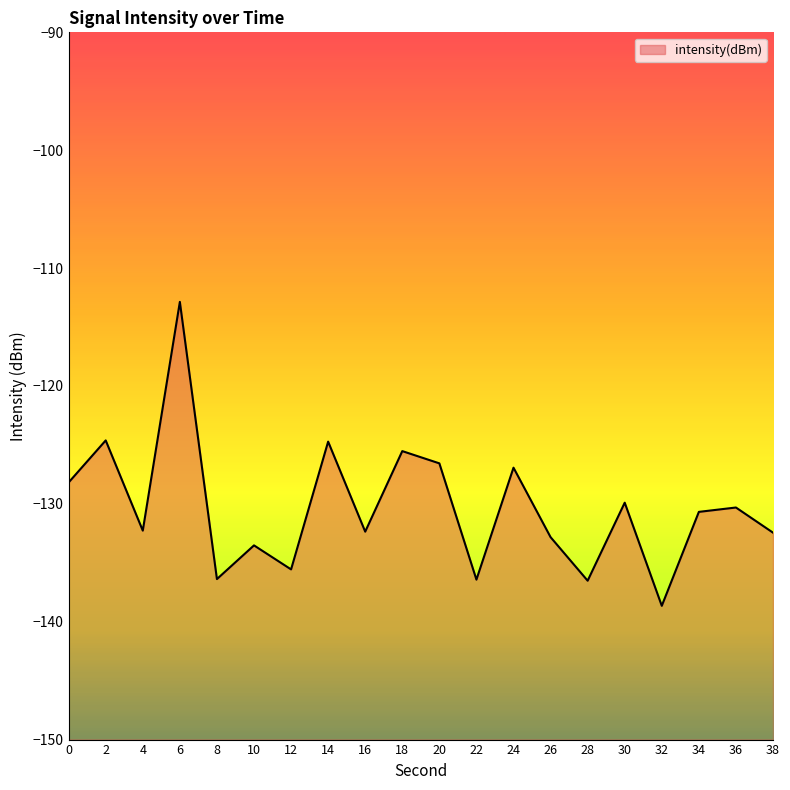

What is the sum of all values?

-2607.3